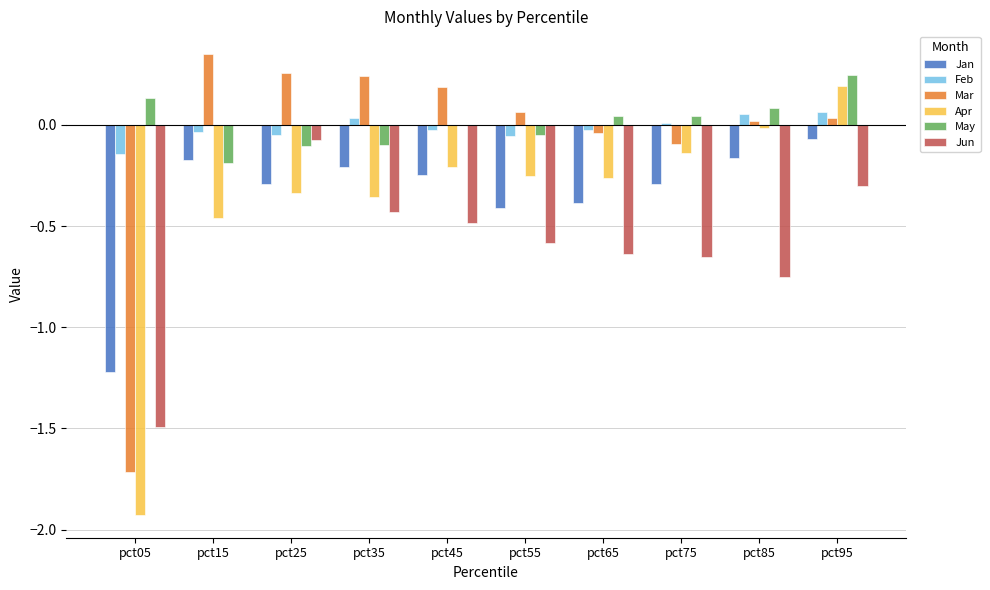

The May series shows -0.2 at pct25. True or false?

False